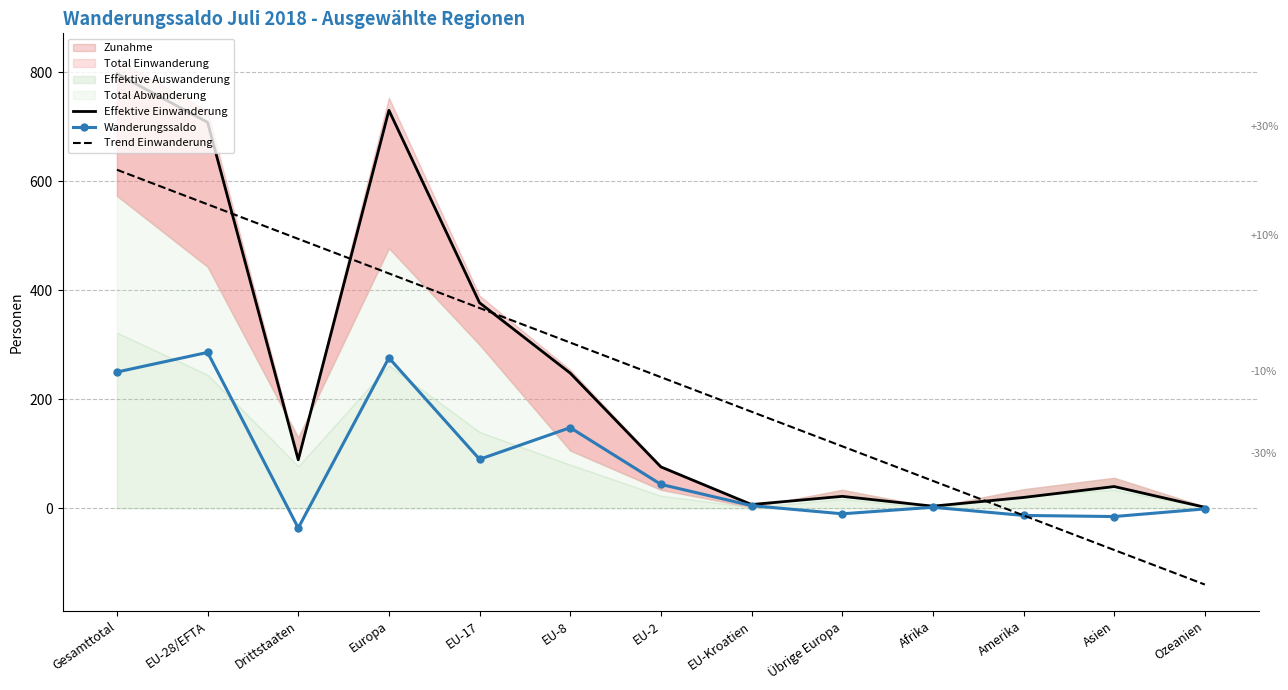

The value of Trend Einwanderung at EU-28/EFTA is 932.0. True or false?

False